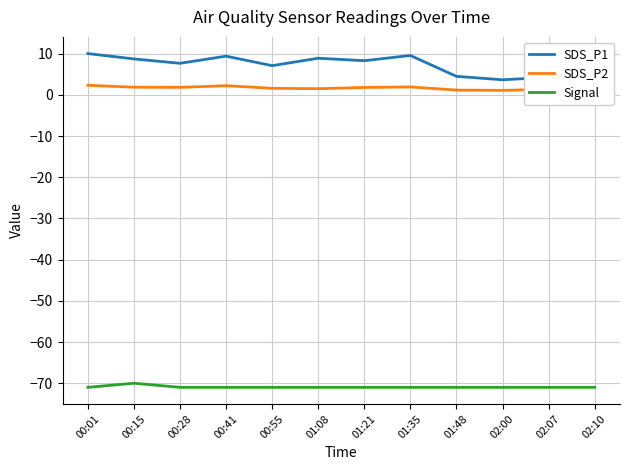

Rank the series by their maximum value, from highest to lowest.

SDS_P1, SDS_P2, Signal